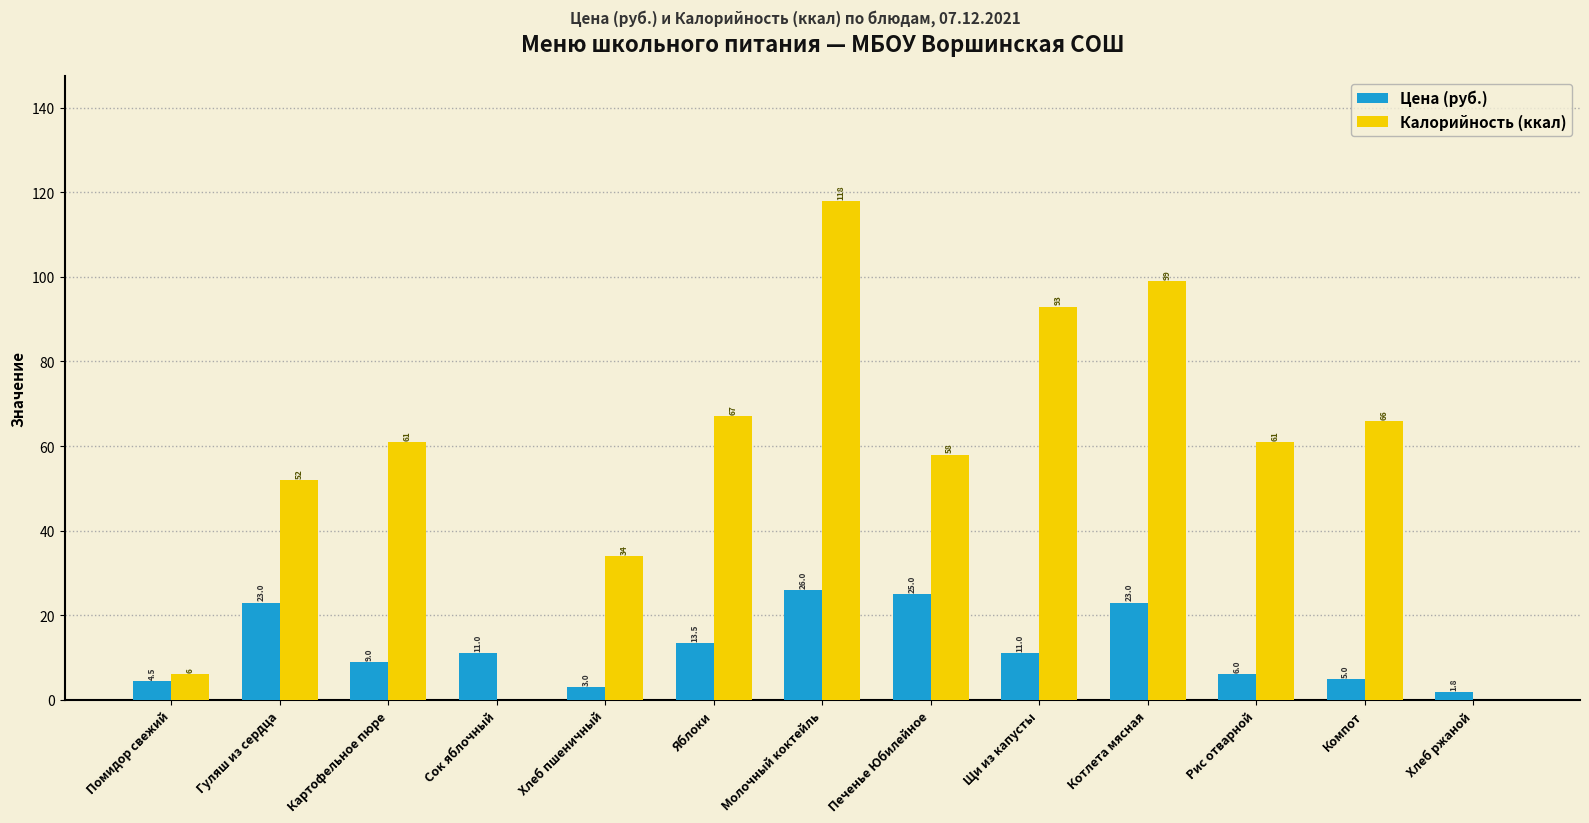

What is the sum of all Калорийность (ккал) values?

715.0